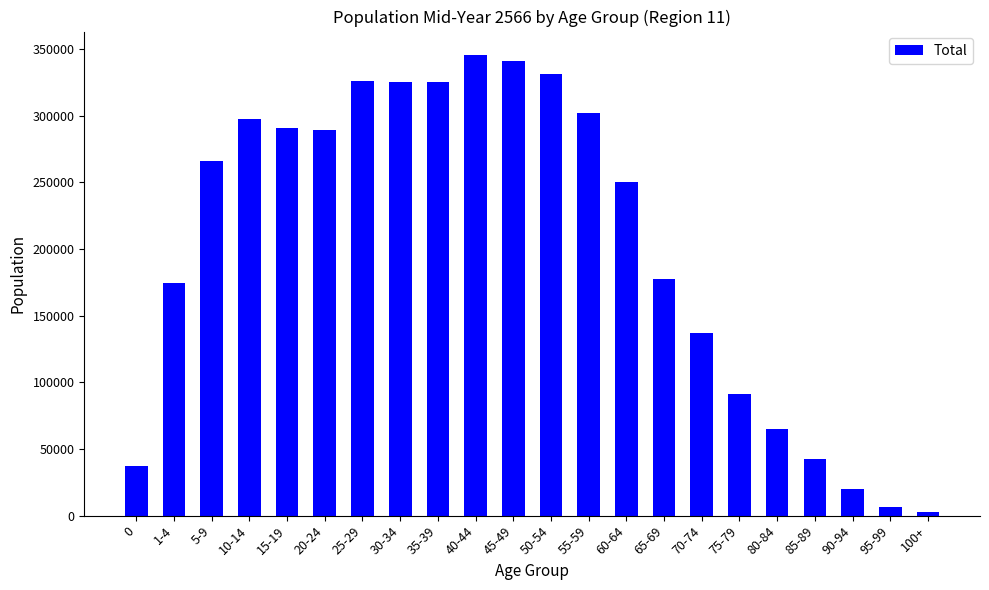

Is it true that the value at 45-49 is 341298?

True